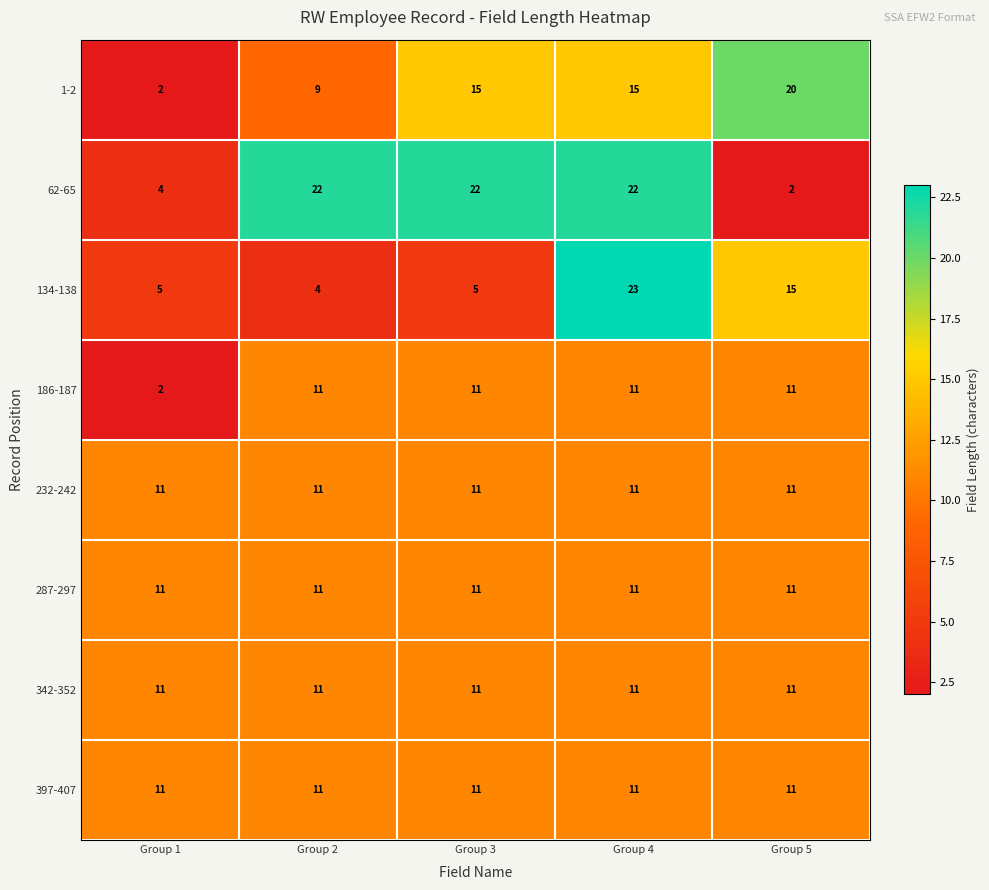

What is the average value of the 287-297 series?

11